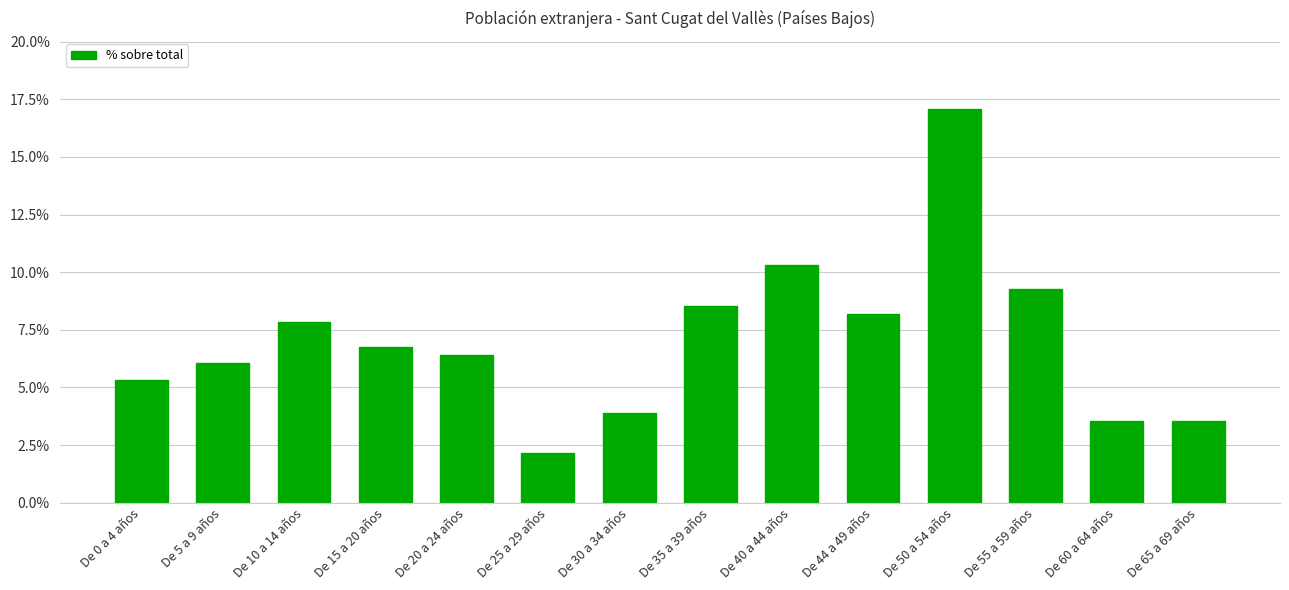

True or false: the data shows 0.8 at De 25 a 29 años.

False